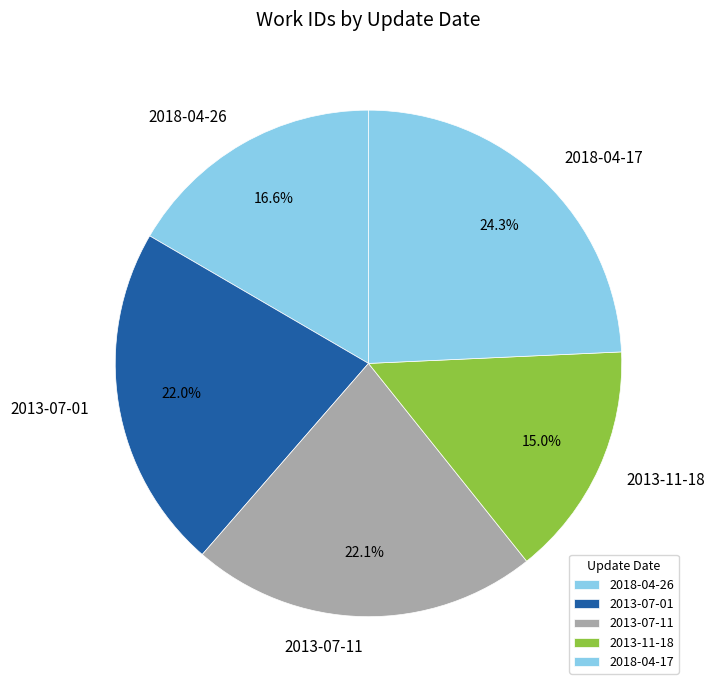

The 2018-04-26 slice represents 17% of the pie. True or false?

True